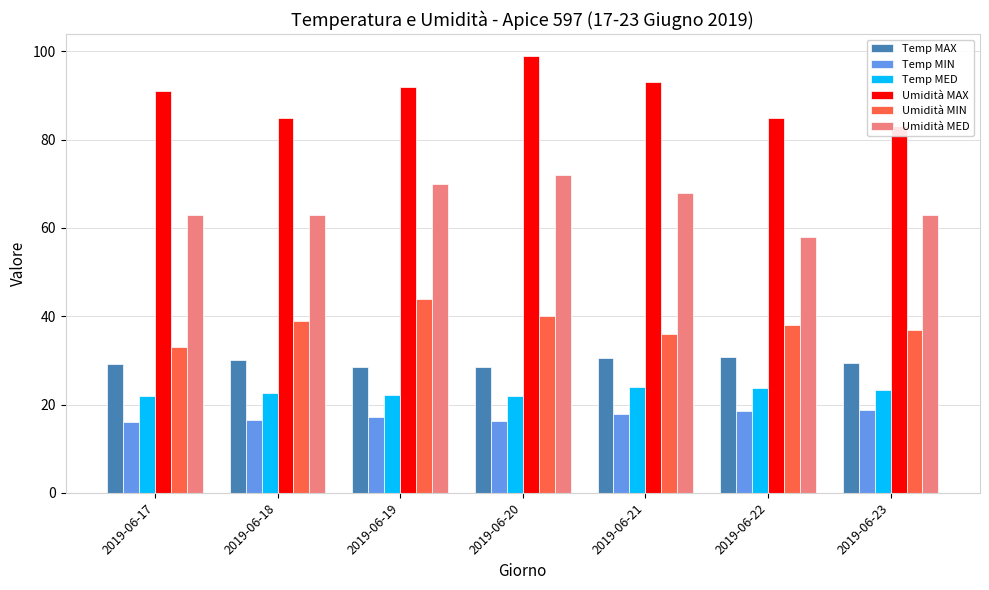

Which series has the widest spread of values?

Umidità MAX